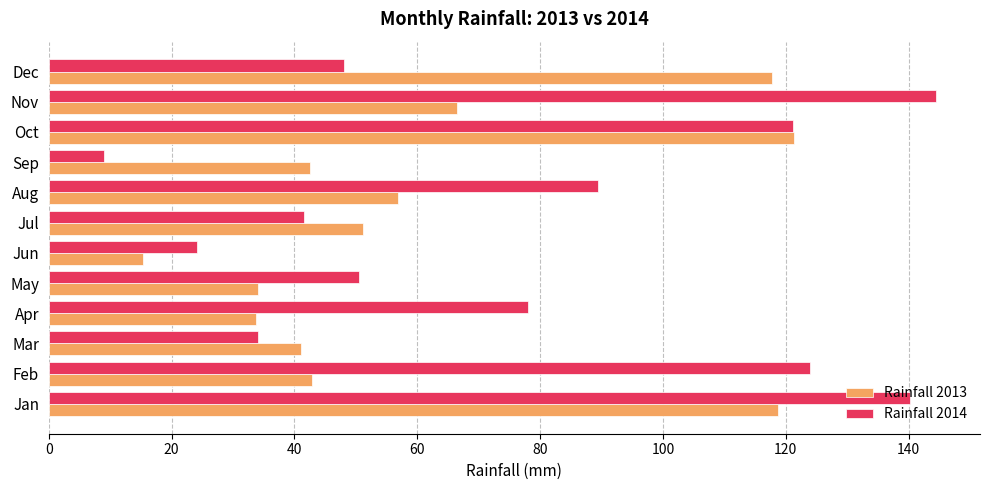

At how many categories does at least one series exceed 109?

5